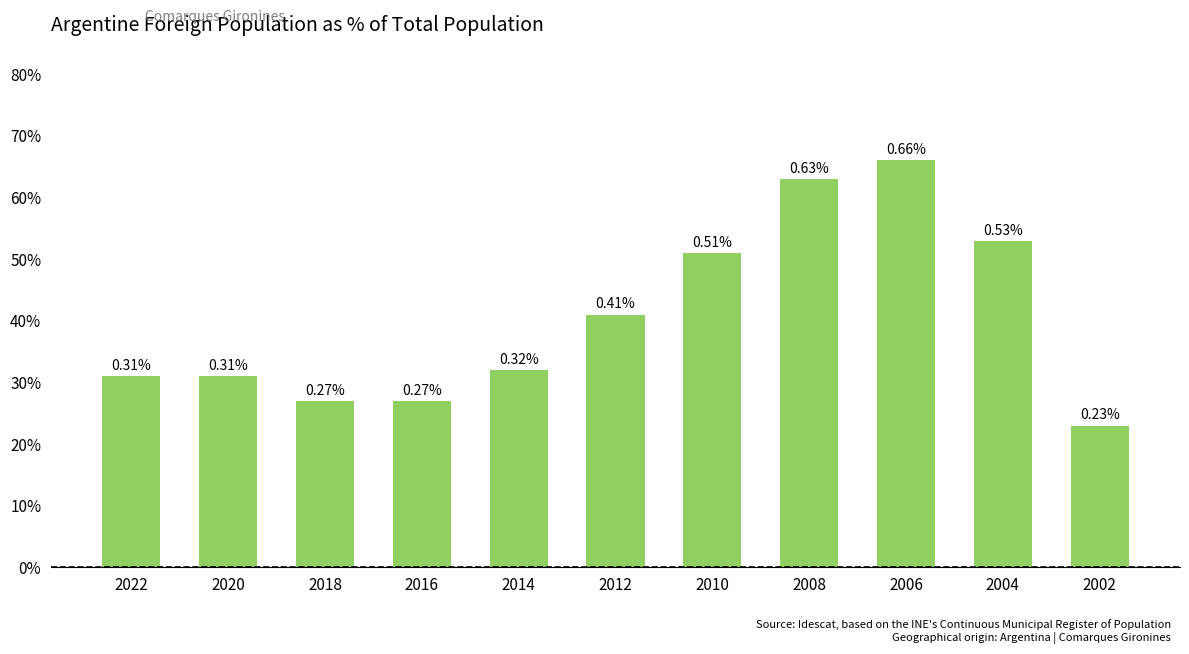

Reading left to right, transcribe all the data shown in this chart.

0.3	0.3	0.3	0.3	0.3	0.4	0.5	0.6	0.7	0.5	0.2